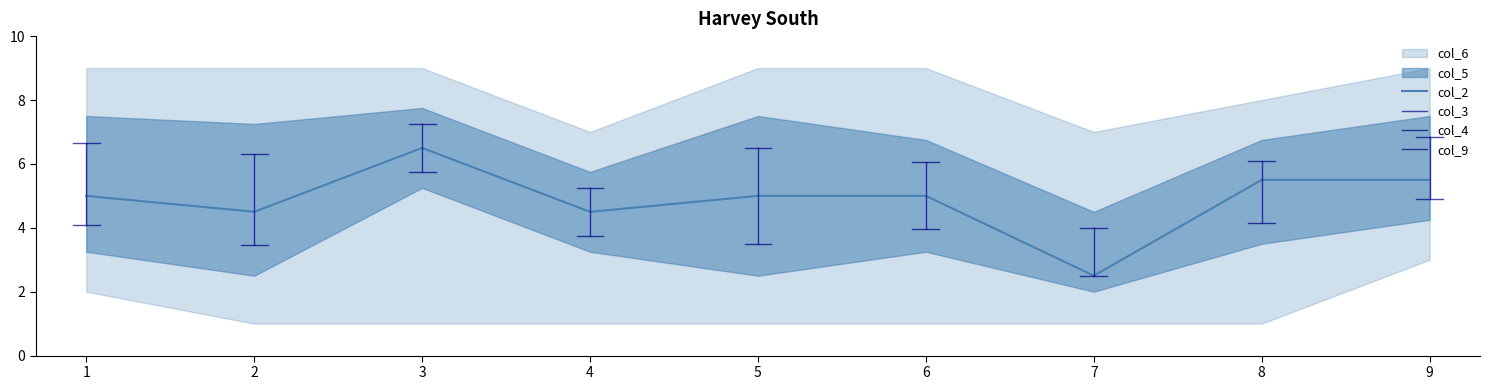

What is the sum of the col_6 values at 4 and 7?

12